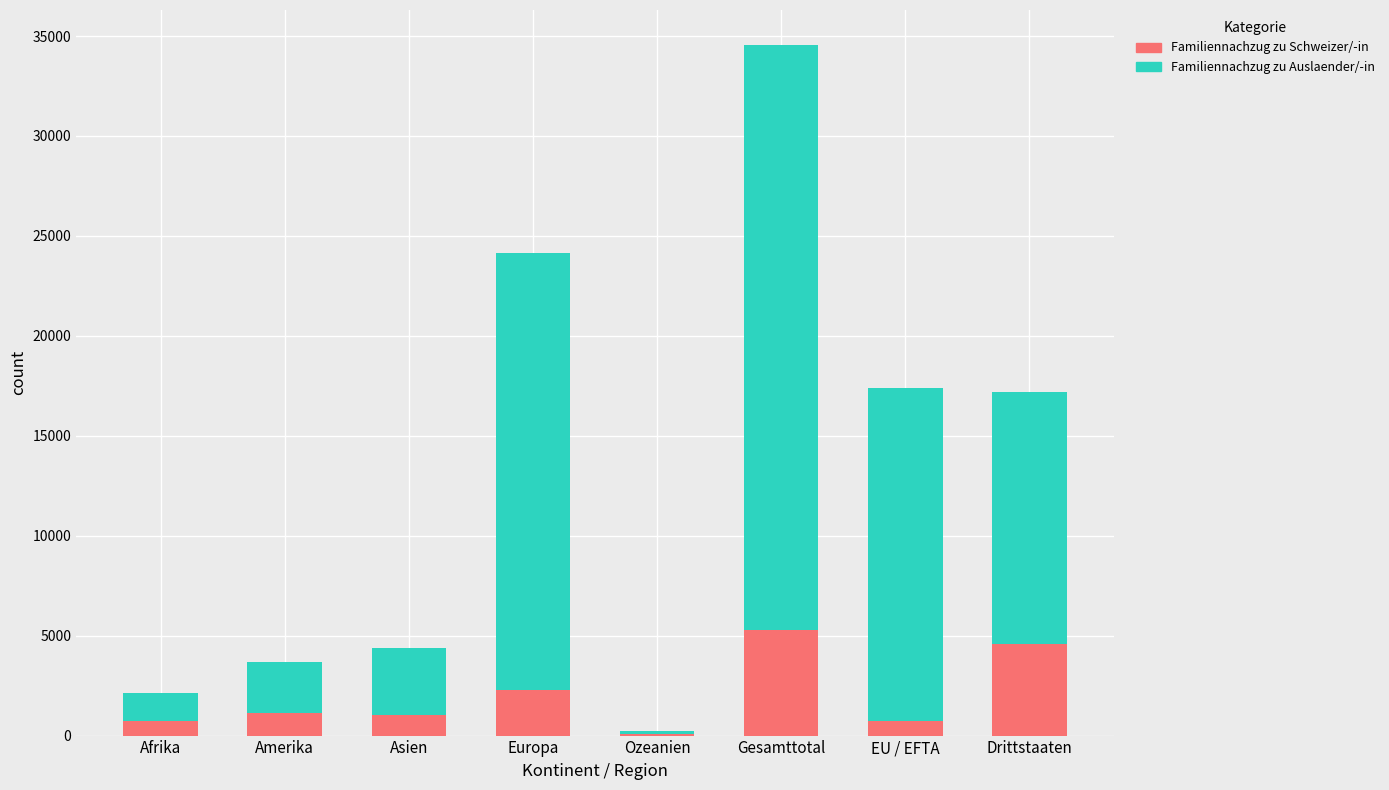

What is the total value across all series at Drittstaaten?

17185